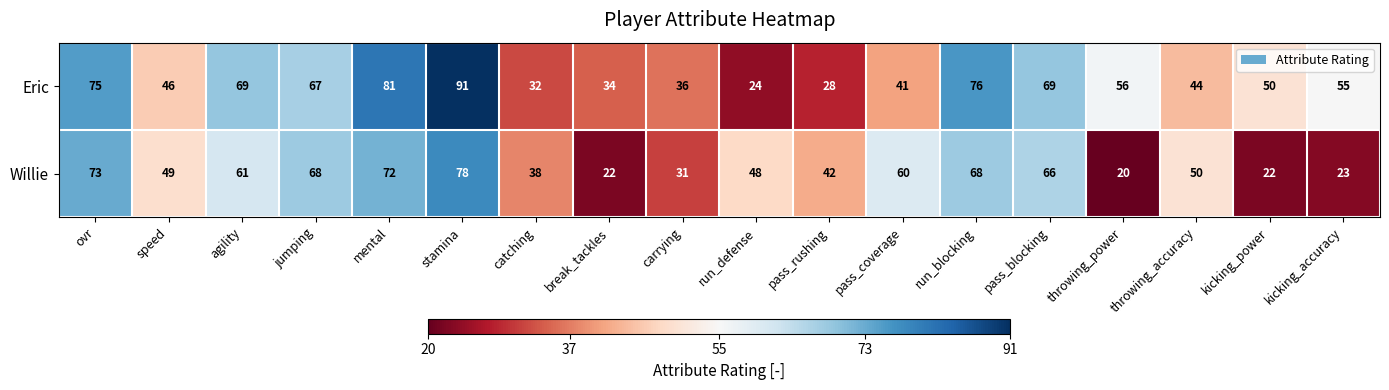

The Eric series shows 55 at kicking_accuracy. True or false?

True